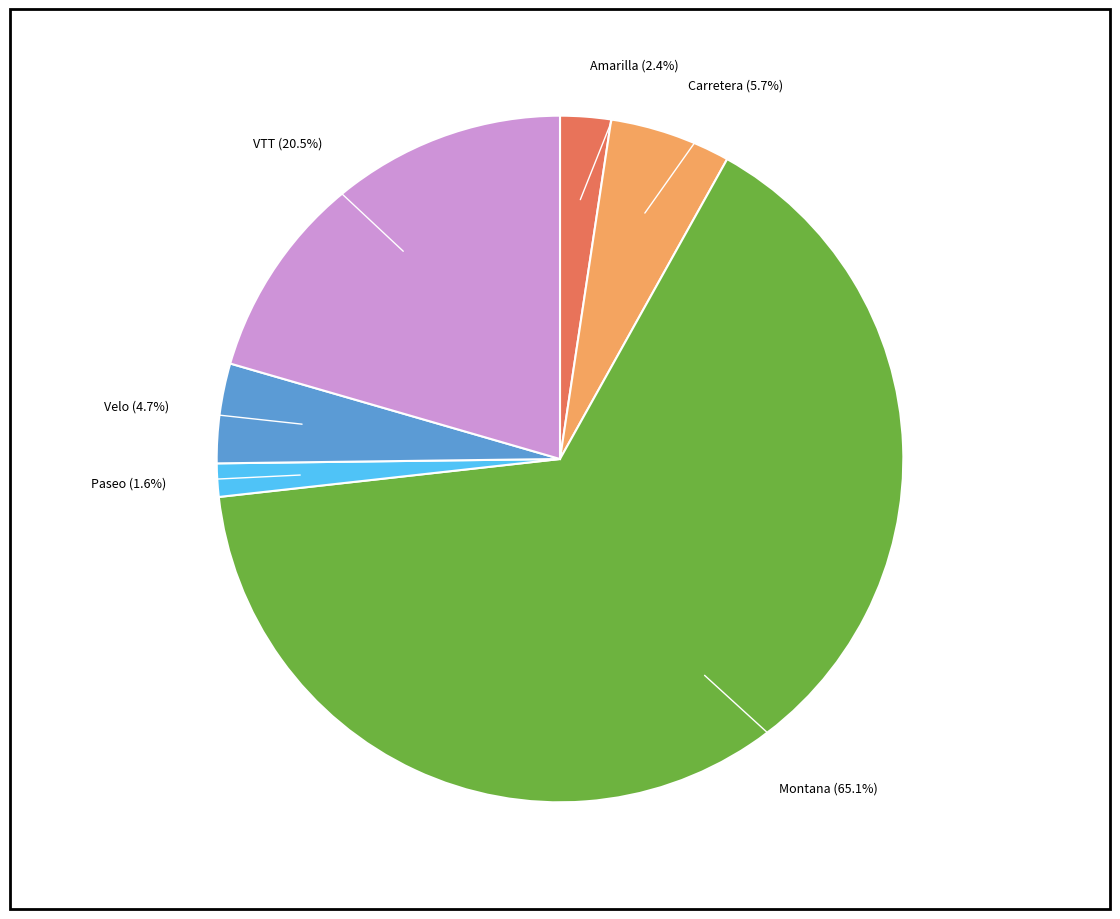

Is it true that Carretera is 11% of the pie?

False